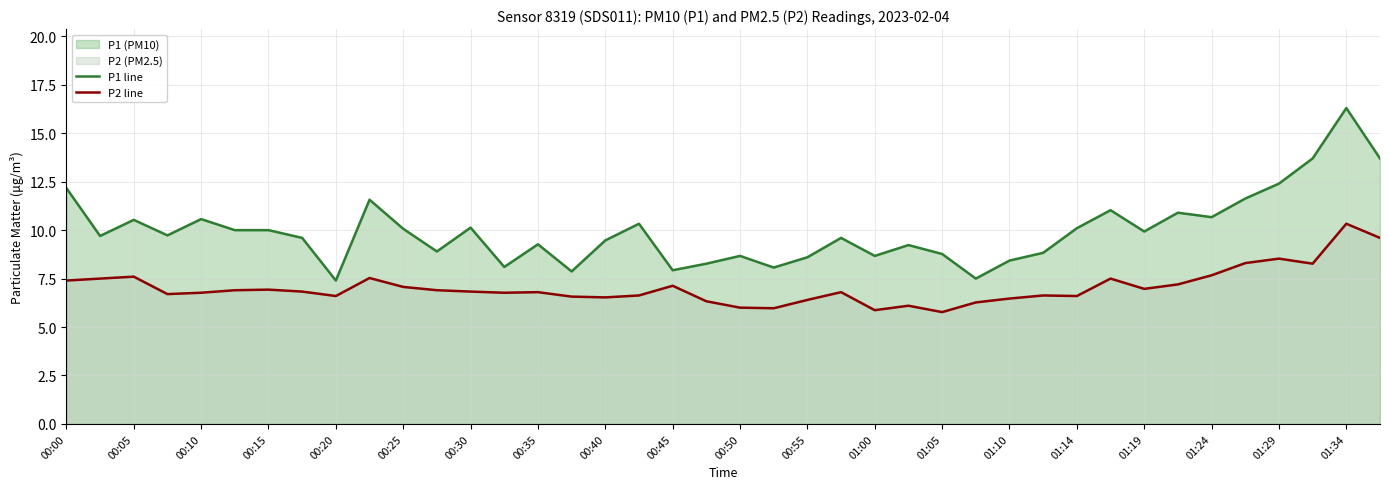

What is the difference between the highest and lowest values at 31?

3.5